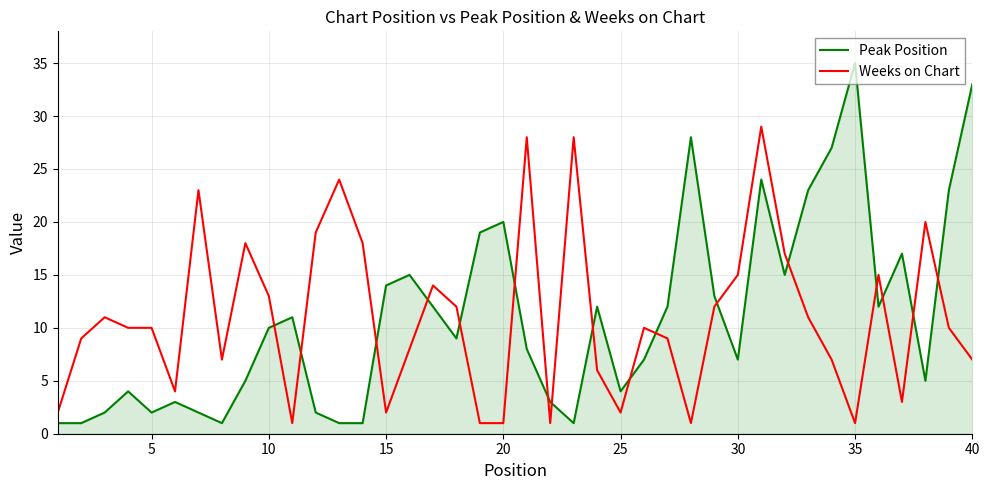

Which series has the widest spread of values?

Peak Position